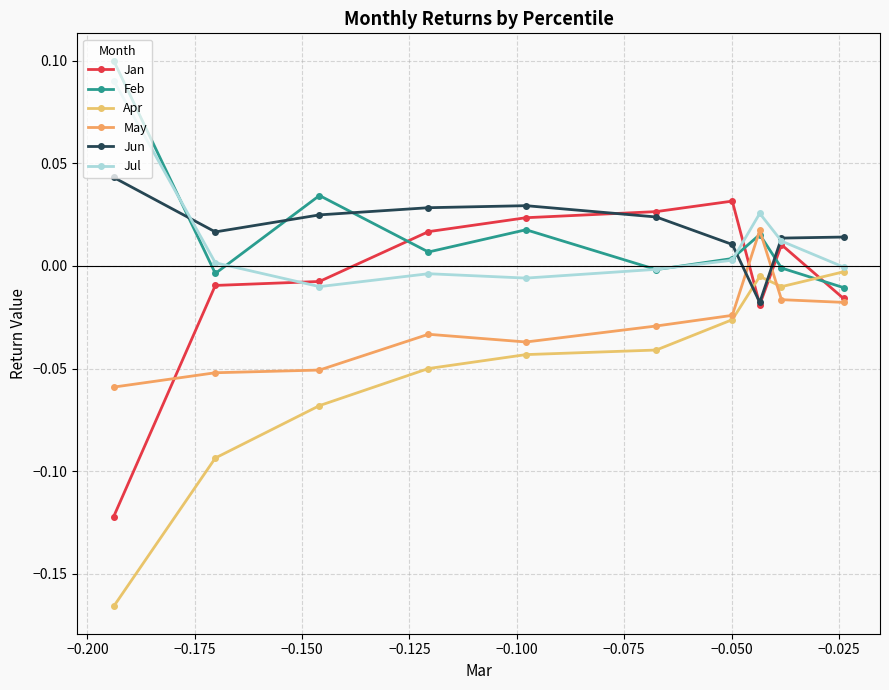

How many data points does each series have?

10